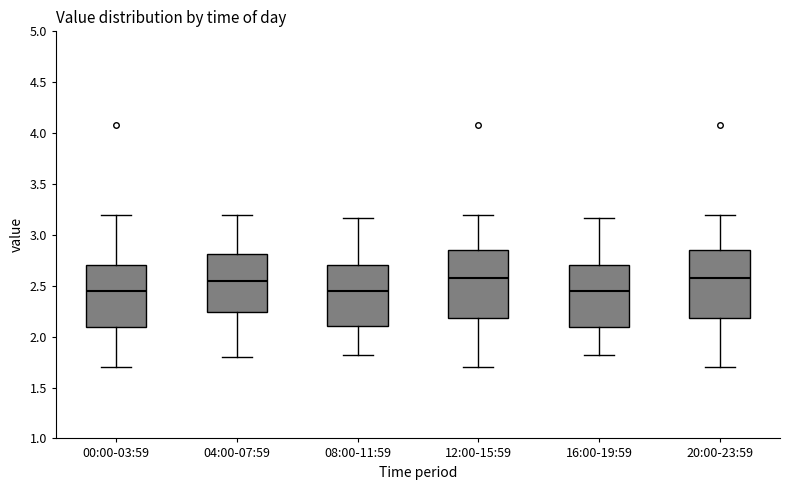

Reading left to right, read every box against the y-axis: the position of its median line, the range the box covers, and the ends of its whiskers. The values are not printed on the chart, so give them approximately, as read against the axis.

00:00-03:59: median 2.45, box 2.10 to 2.70, whiskers 1.70 to 3.20
04:00-07:59: median 2.55, box 2.25 to 2.80, whiskers 1.80 to 3.20
08:00-11:59: median 2.45, box 2.10 to 2.70, whiskers 1.80 to 3.15
12:00-15:59: median 2.60, box 2.20 to 2.85, whiskers 1.70 to 3.20
16:00-19:59: median 2.45, box 2.10 to 2.70, whiskers 1.80 to 3.15
20:00-23:59: median 2.60, box 2.20 to 2.85, whiskers 1.70 to 3.20